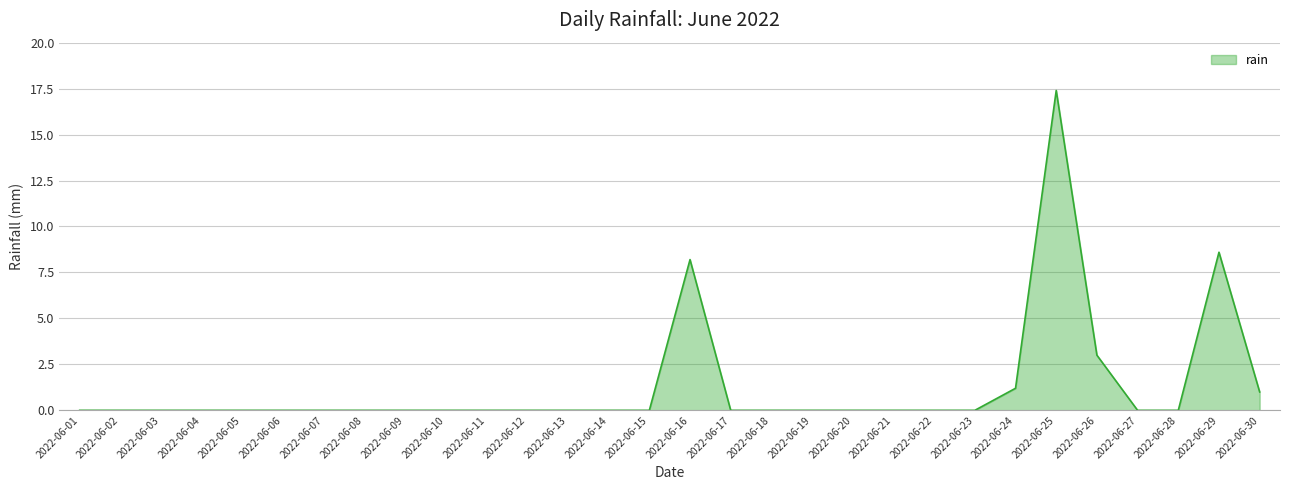

What is the maximum value shown in the chart?

17.4